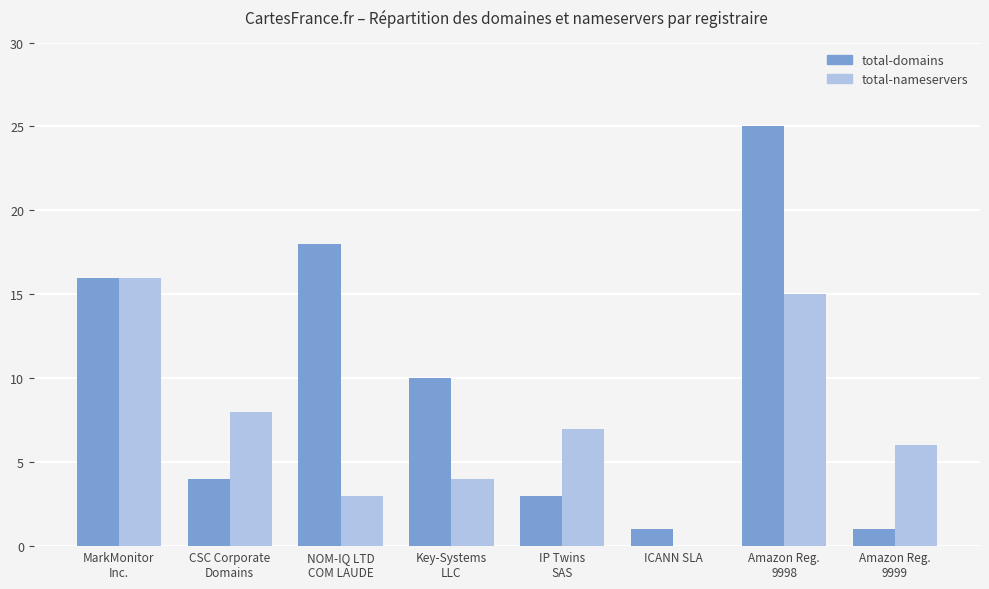

What is the highest value of the total-nameservers series?

16